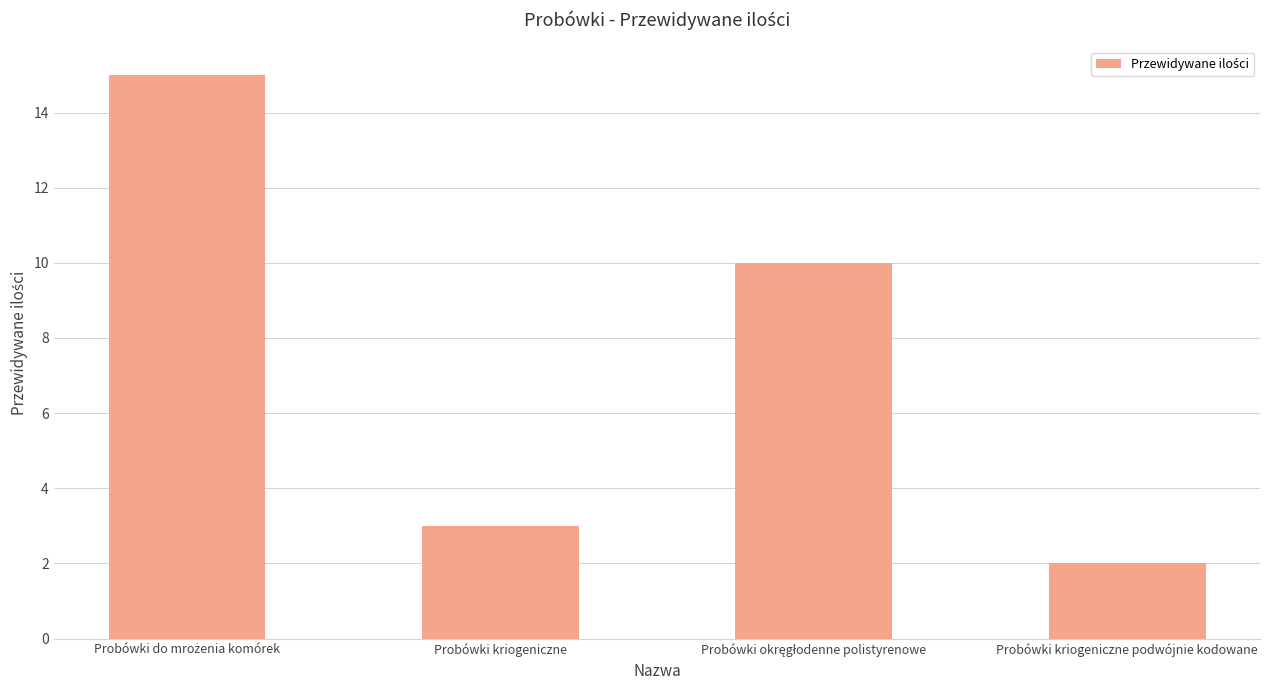

How many values are below 10?

2